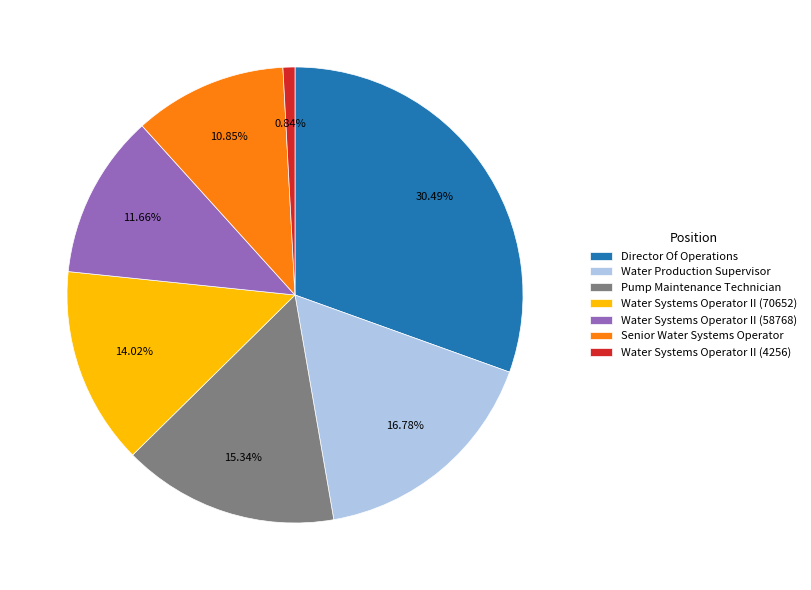

Rank the categories by value from highest to lowest.

Director Of Operations, Water Production Supervisor, Pump Maintenance Technician, Water Systems Operator II (70652), Water Systems Operator II (58768), Senior Water Systems Operator, Water Systems Operator II (4256)